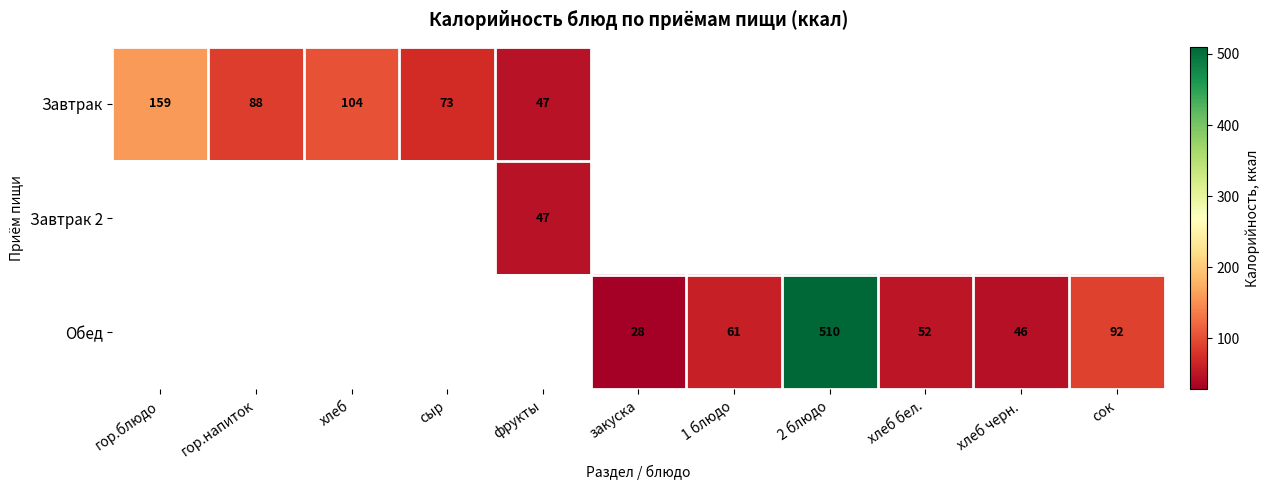

Which label corresponds to the largest value in the chart?

2 блюдо